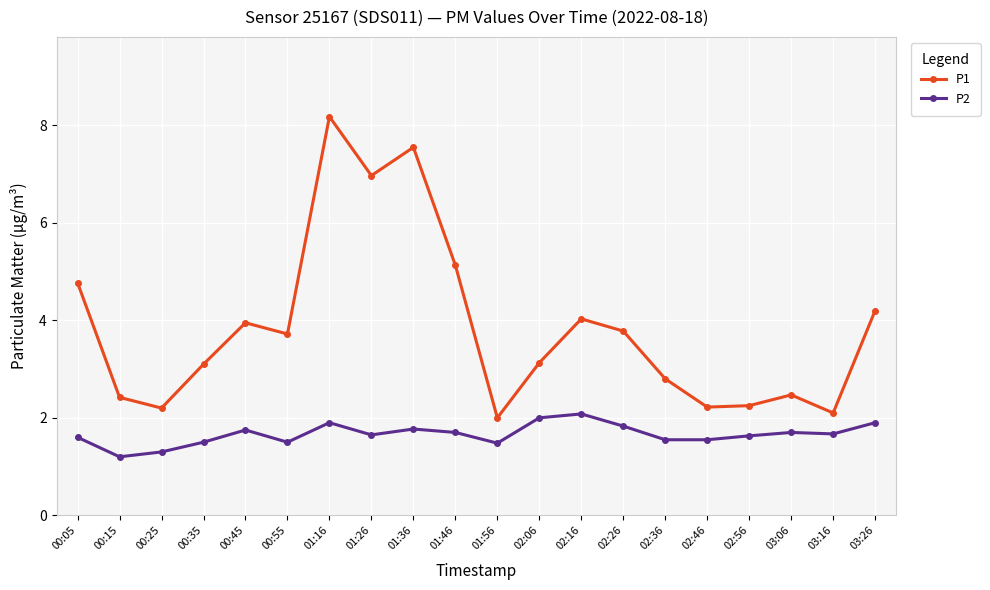

What is the label of the 17th point from the left?

02:56